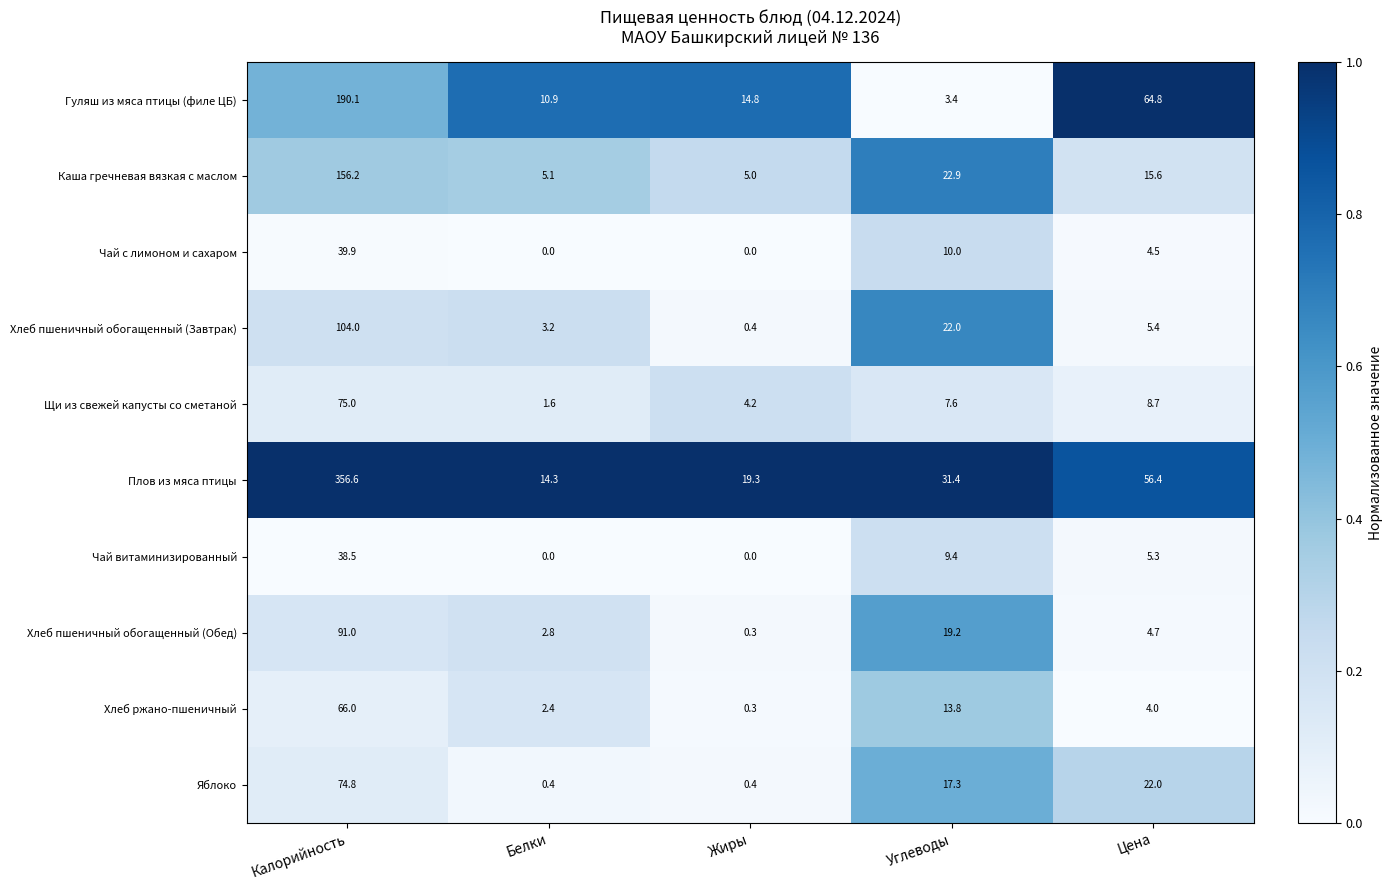

Which series has the widest spread of values?

Плов из мяса птицы